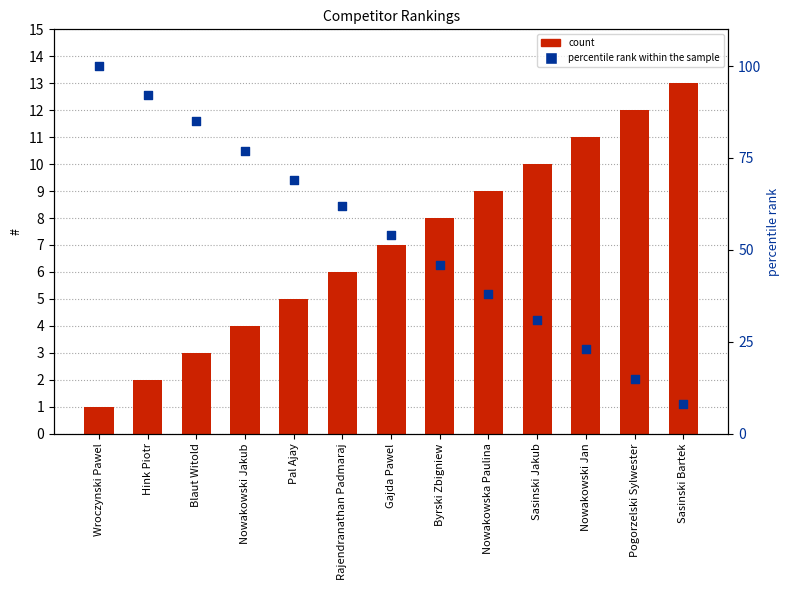

Which series has the largest total across all categories?

percentile rank within the sample